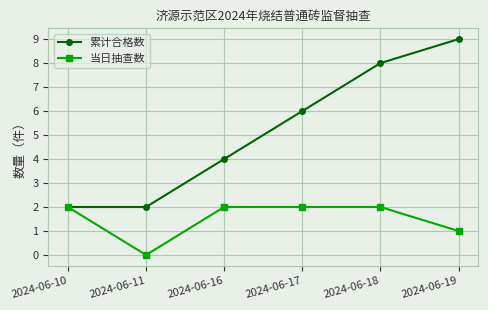

Which series changed the most between 2024-06-17 and 2024-06-18?

累计合格数